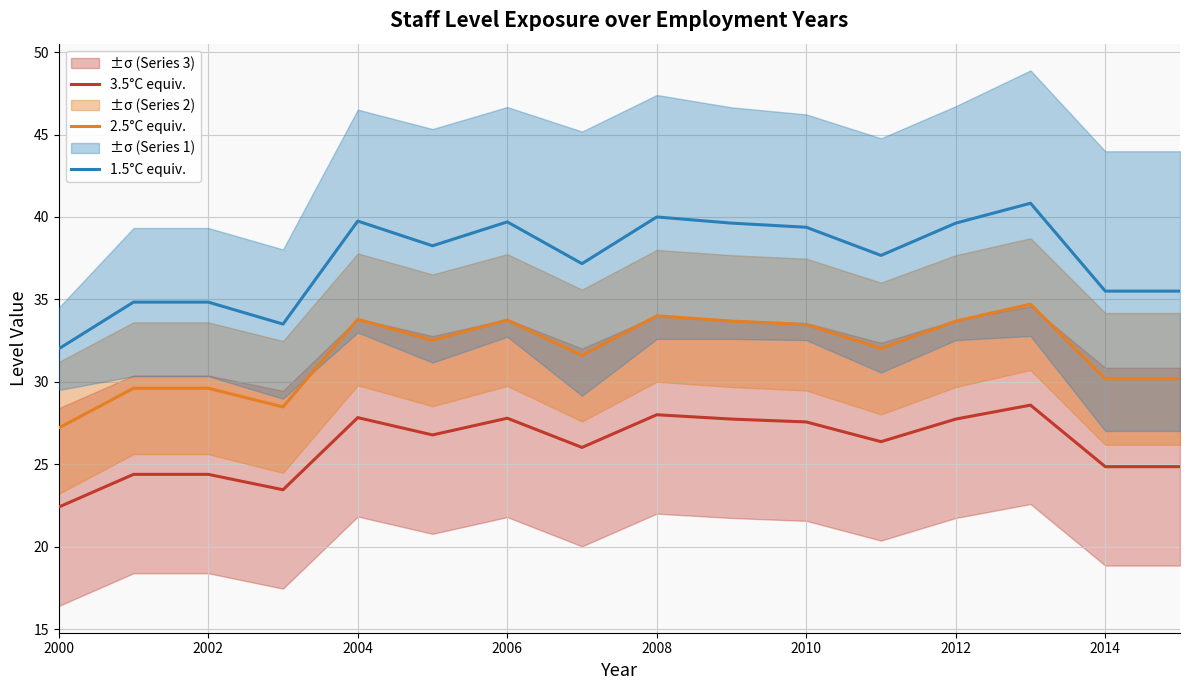

True or false: 1.5°C equiv. and 2.5°C equiv. intersect in this chart.

False